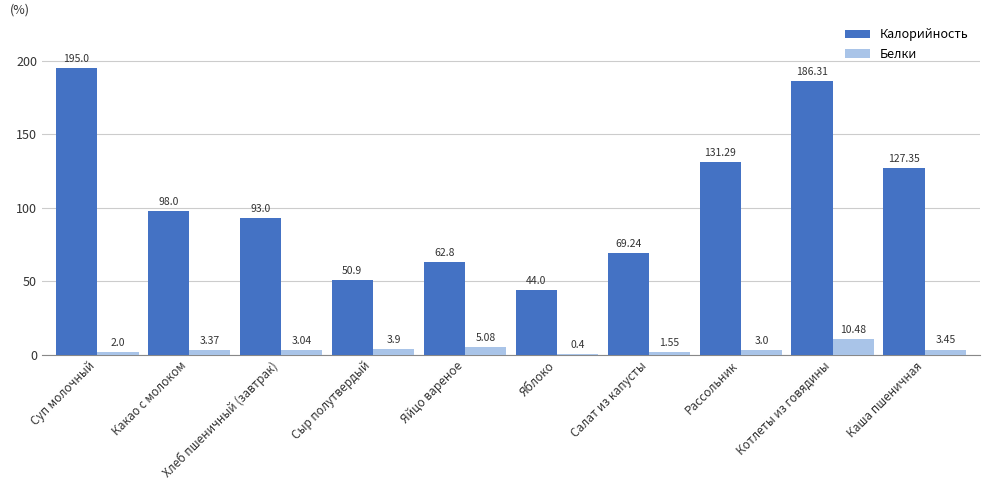

Does the chart contain stacked bars?

No